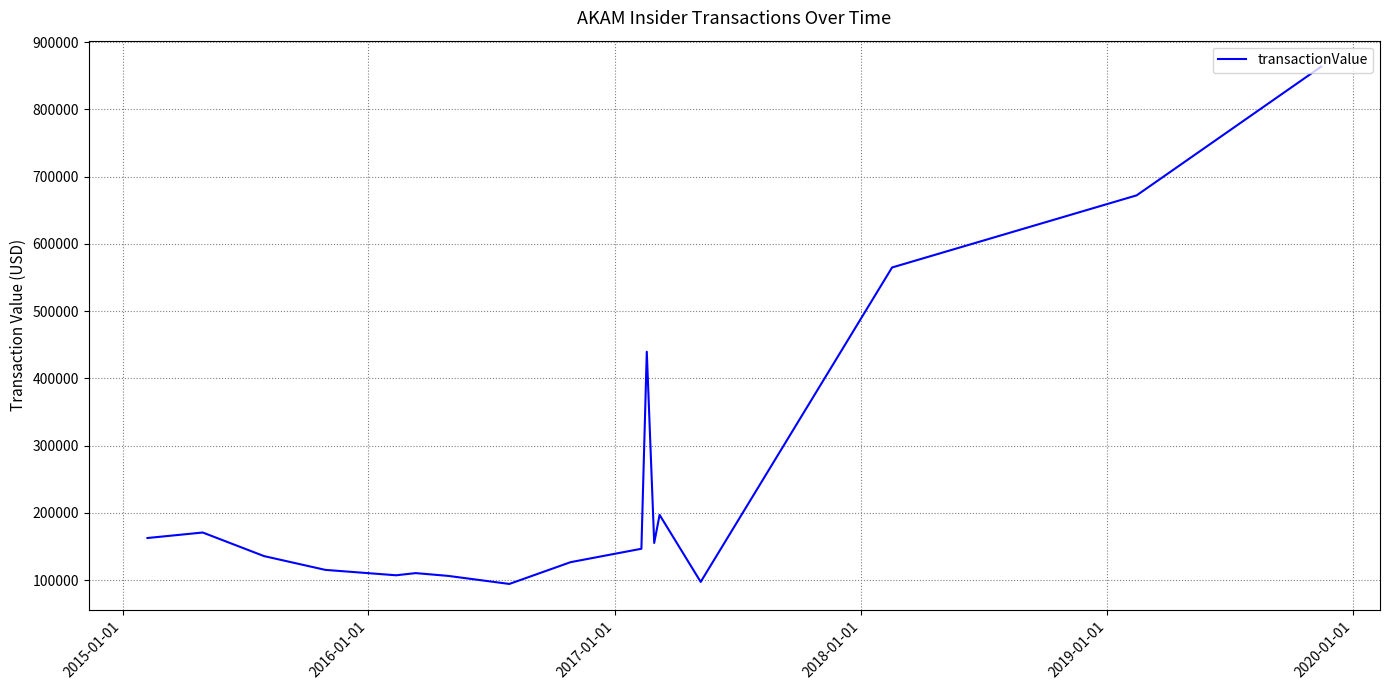

What is the smallest value displayed?

94291